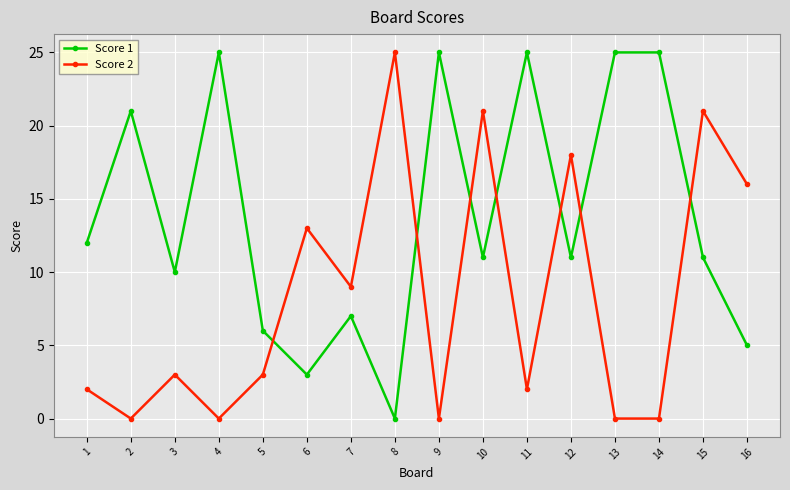

Rank the series by their average value, from highest to lowest.

Score 1, Score 2